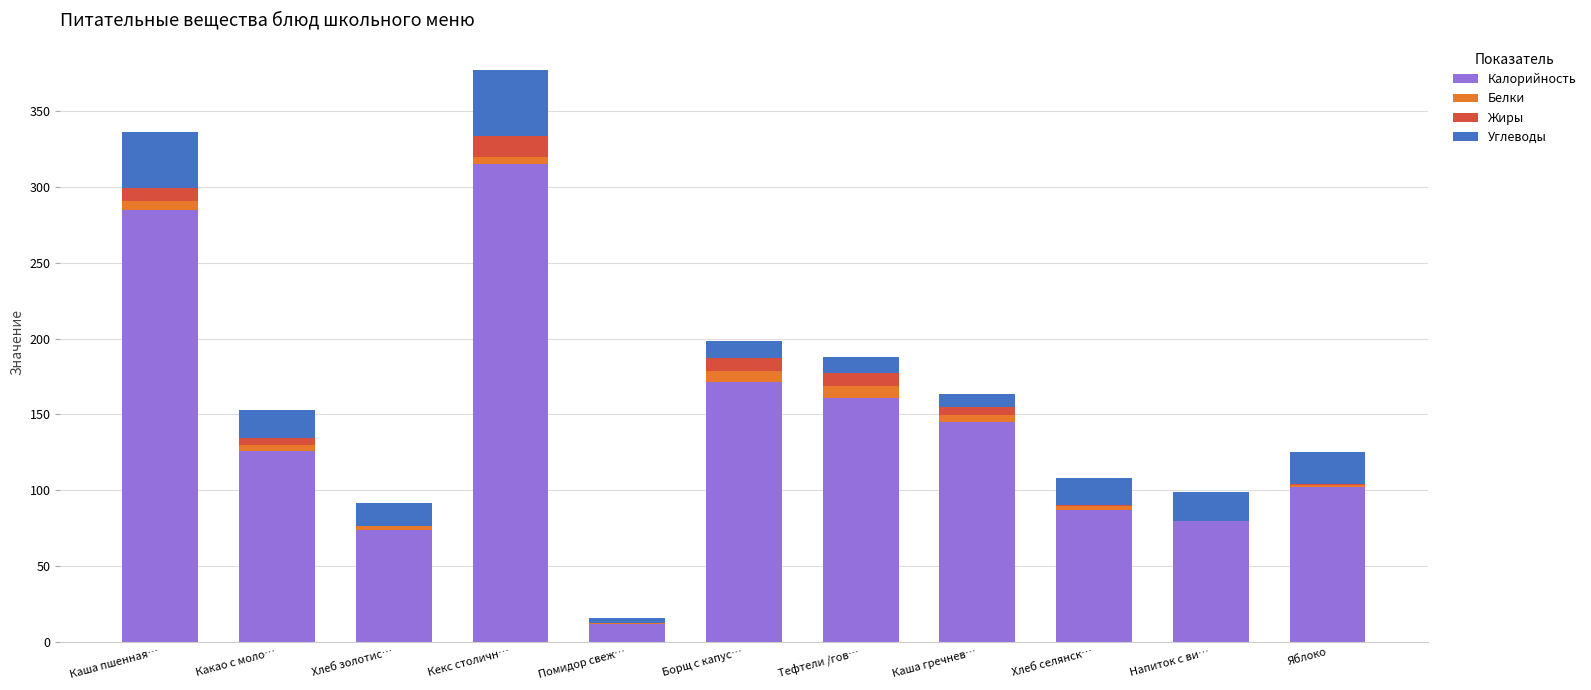

What is the sum of all Калорийность values?

1558.8